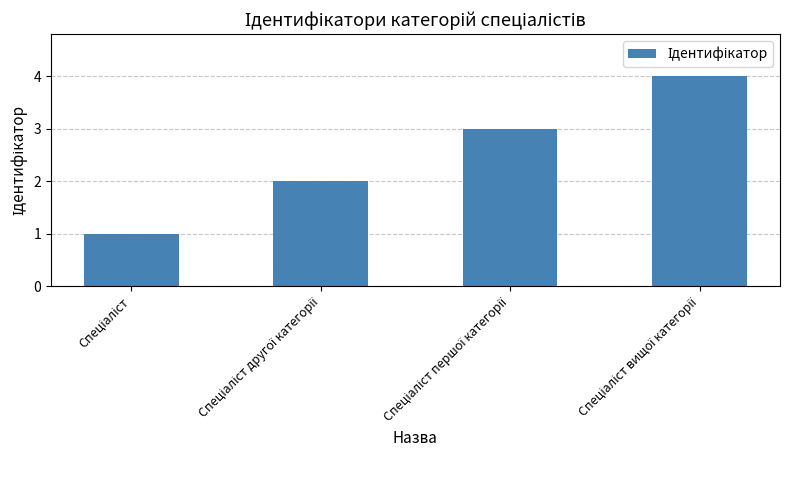

What is the difference between the maximum and minimum values?

3